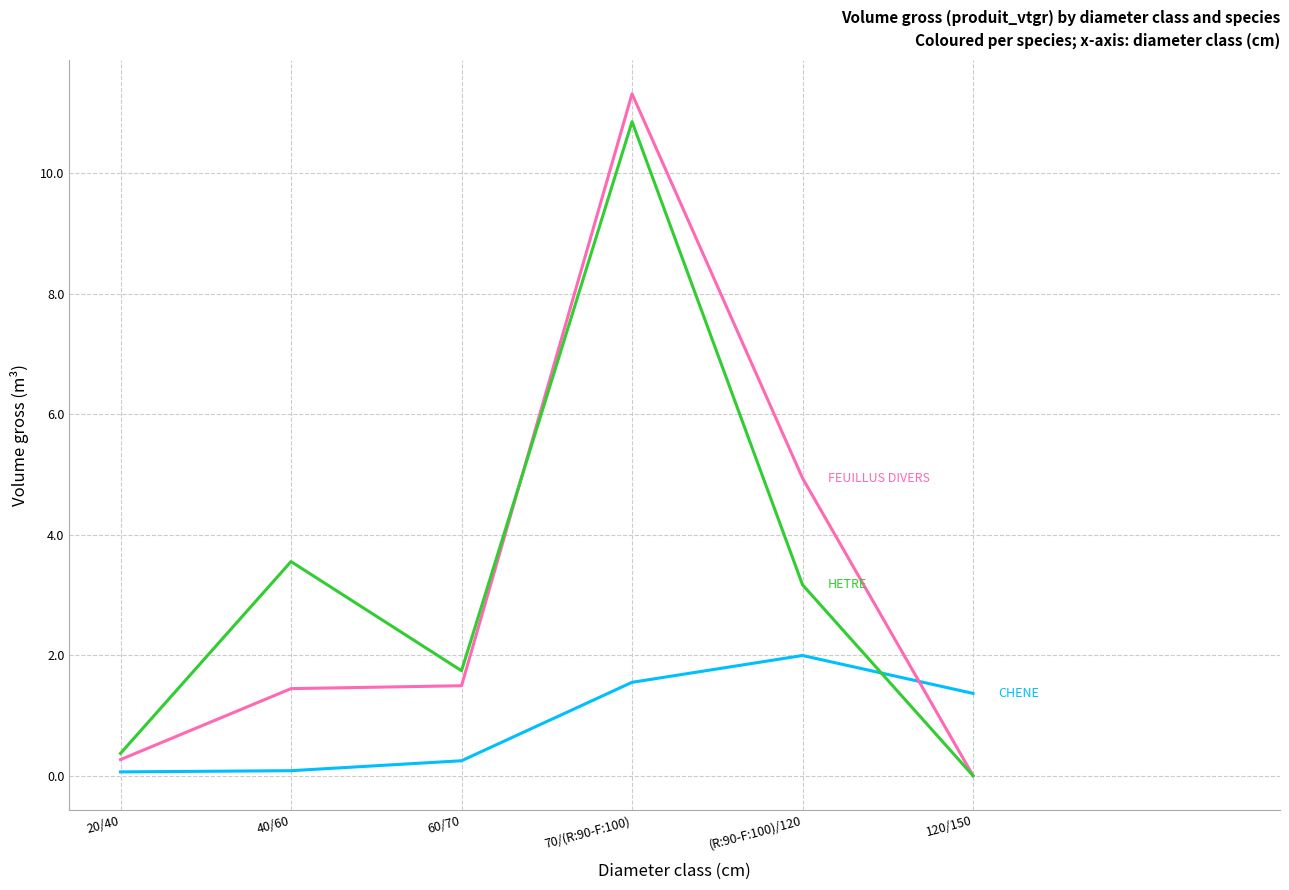

Does the chart display data point markers on the line(s)?

No